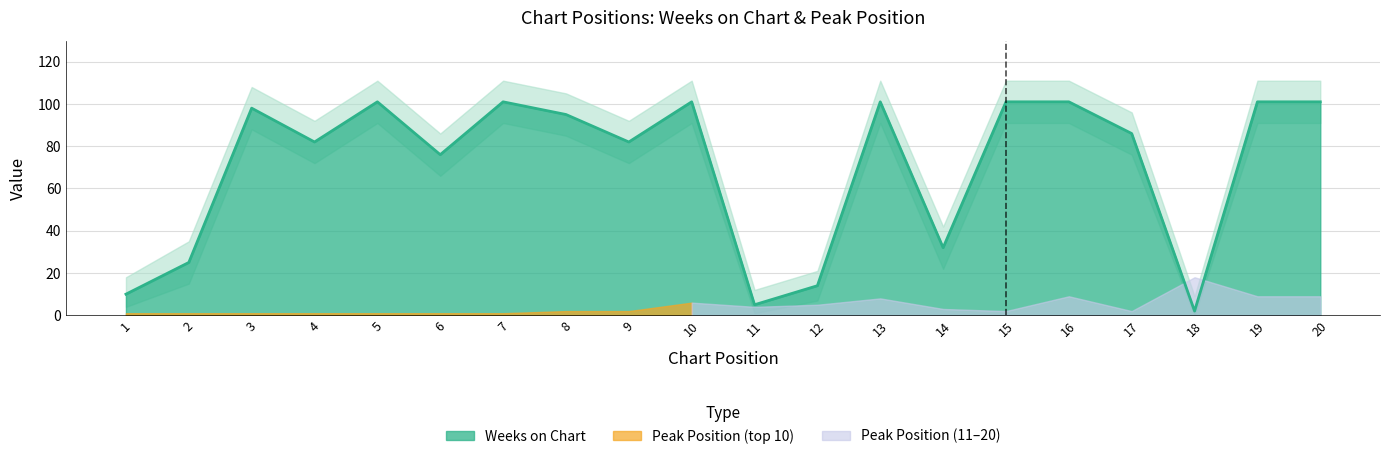

Between 17 and 19, which series saw the biggest shift?

Weeks on Chart